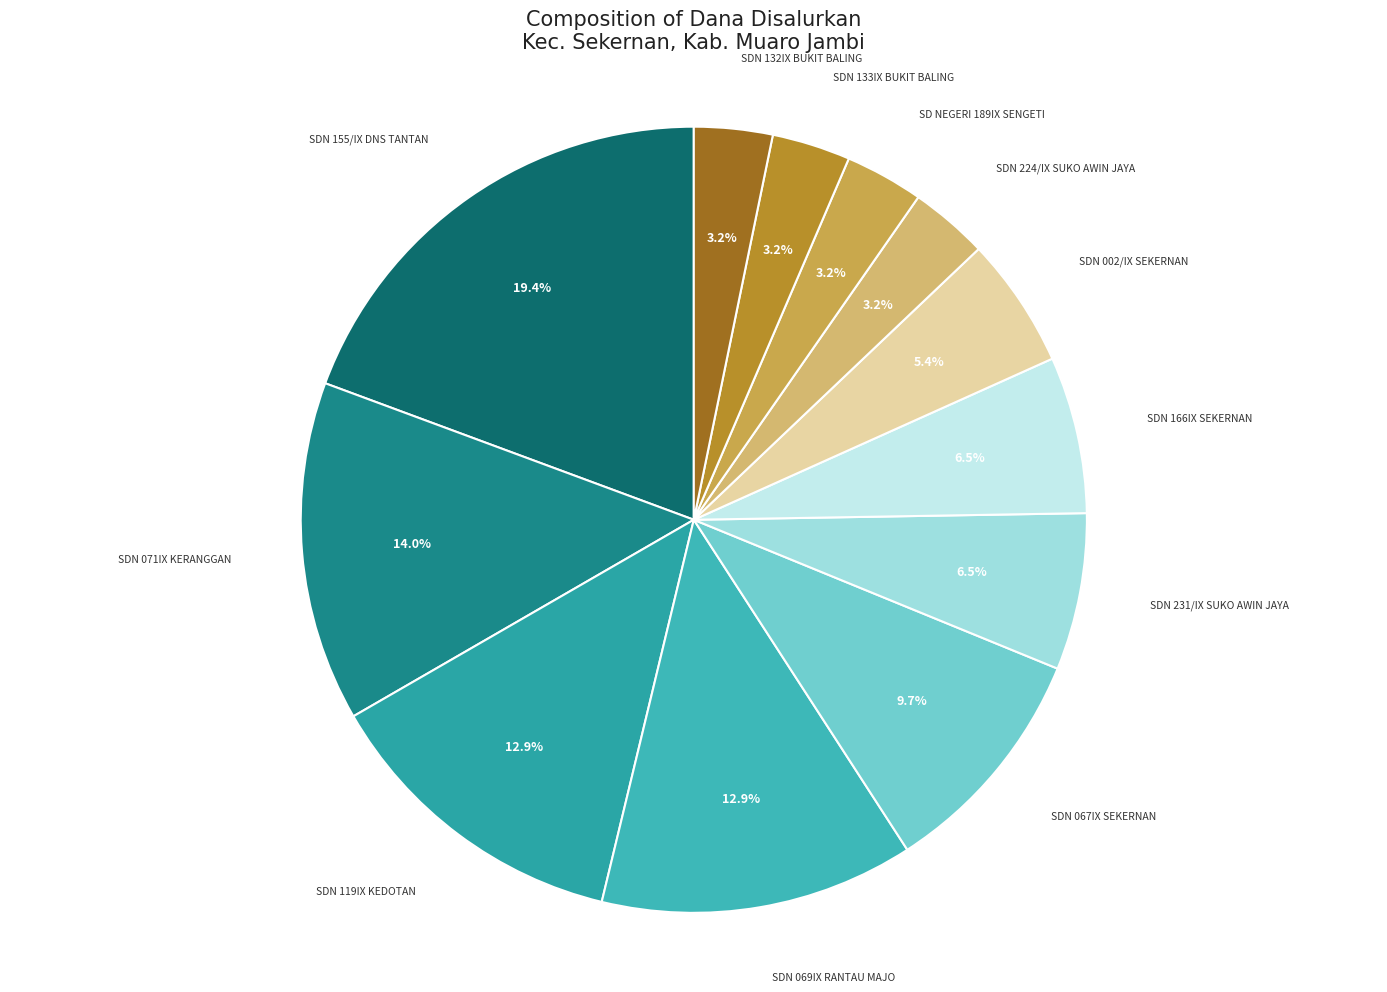

Which category has the biggest portion of the pie?

SDN 155/IX DNS TANTAN